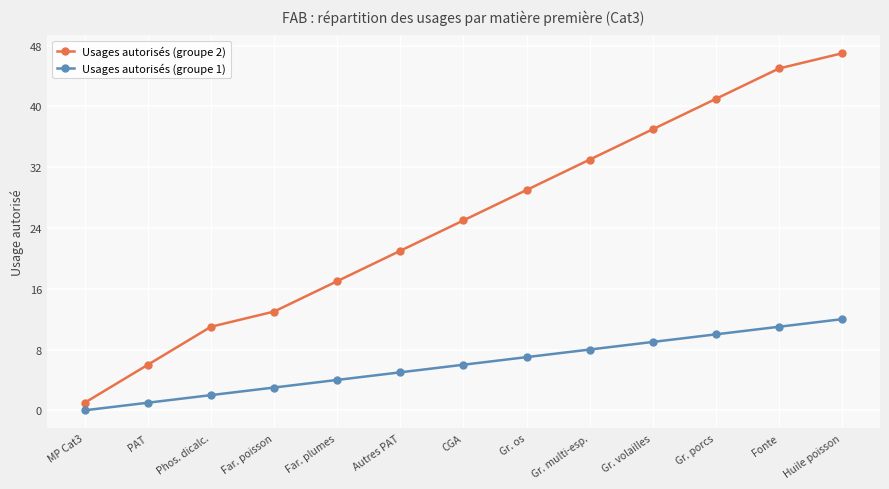

The value of Usages autorisés (groupe 1) at Gr. os is 10. True or false?

False